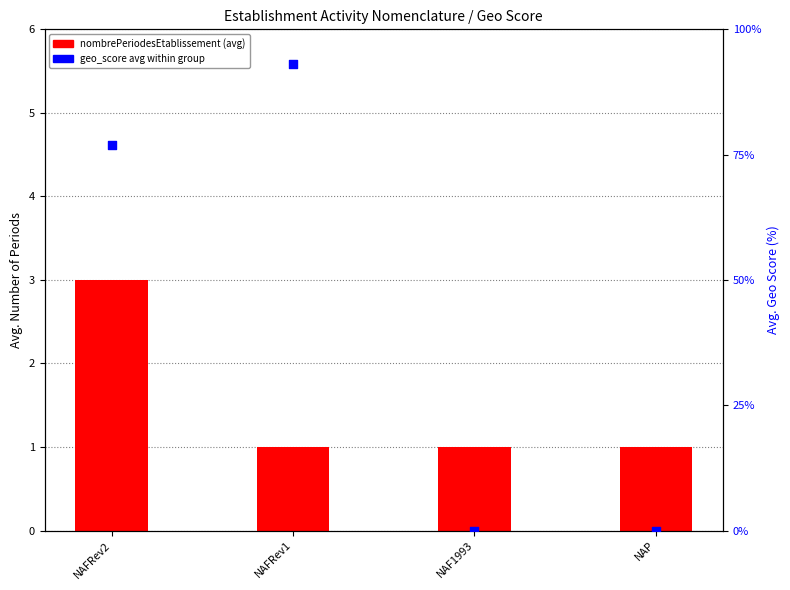

What is the change in value from NAFRev1 to NAP?

-93